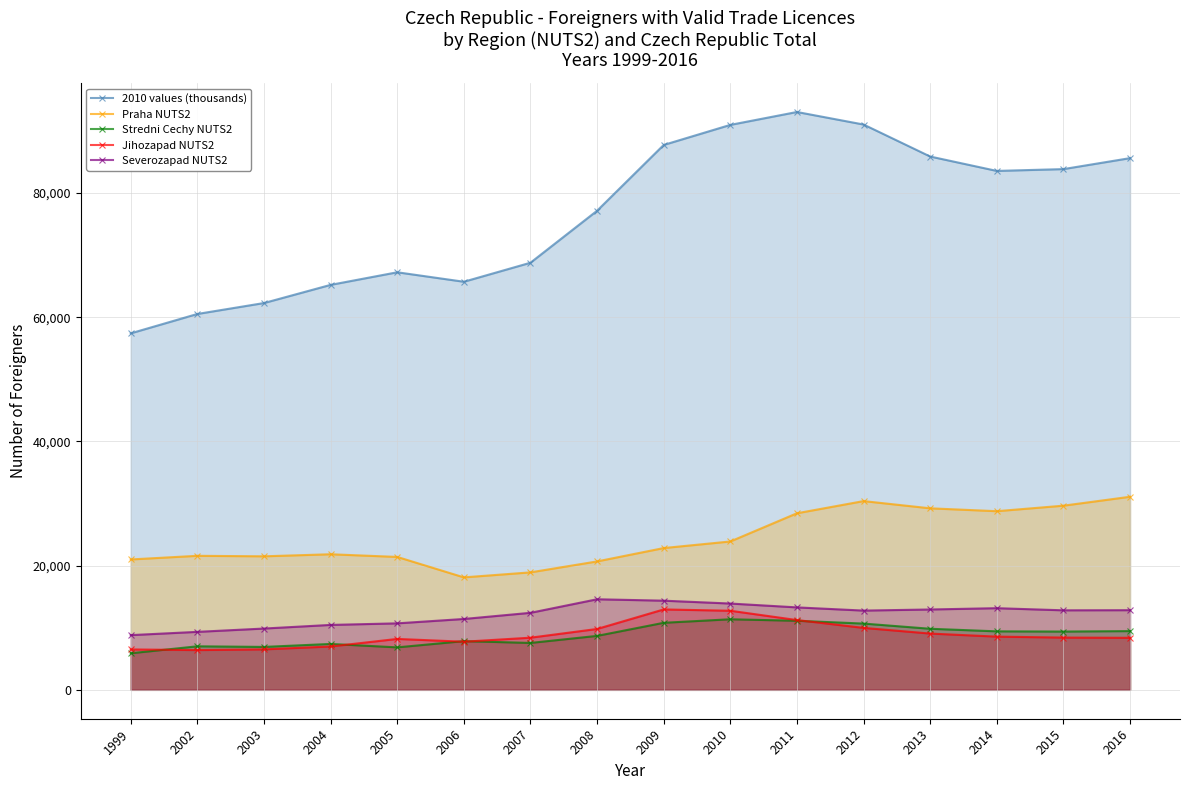

Count the number of categories in the chart.

16